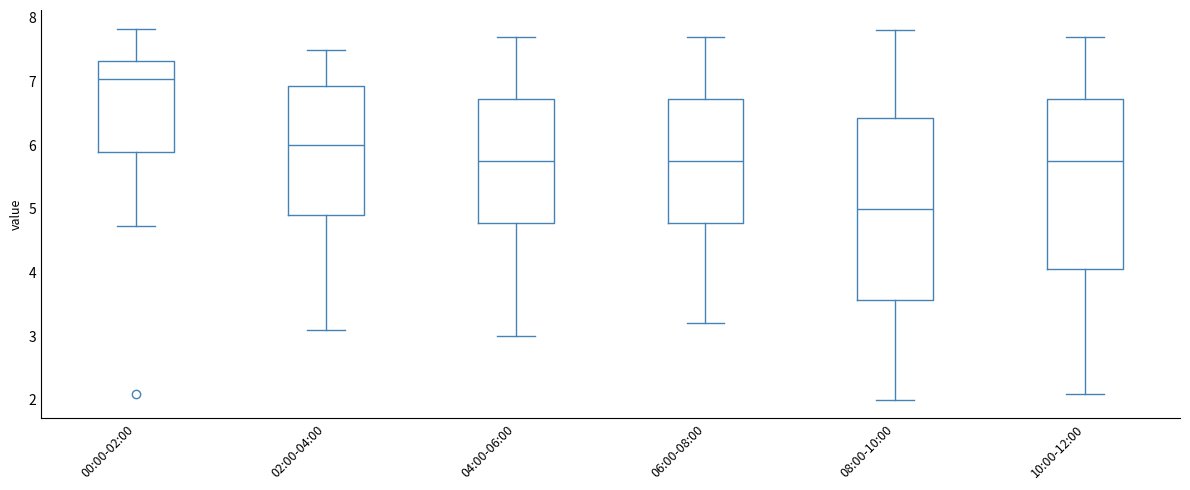

Which box has the lowest median line?

08:00-10:00